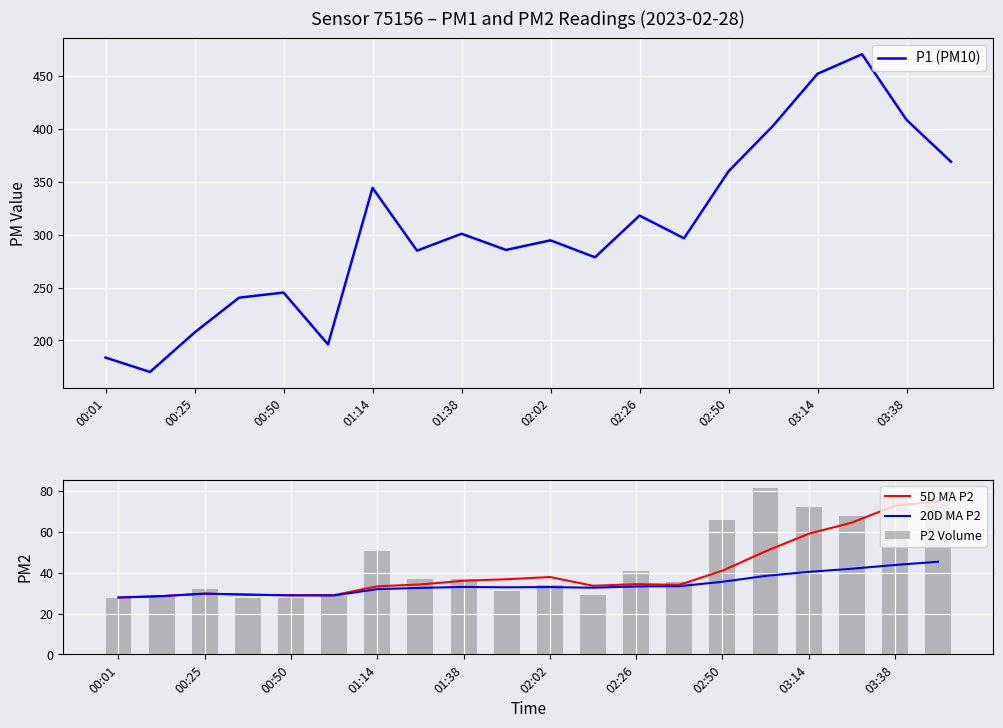

List the series in order of their peak value, lowest first.

20D MA P2, 5D MA P2, P2 Volume, P1 (PM10)